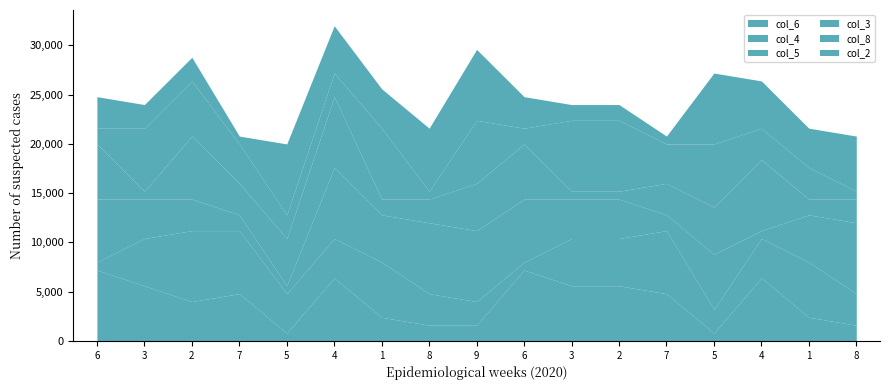

Is it true that col_5 equals 3 at 1?

False